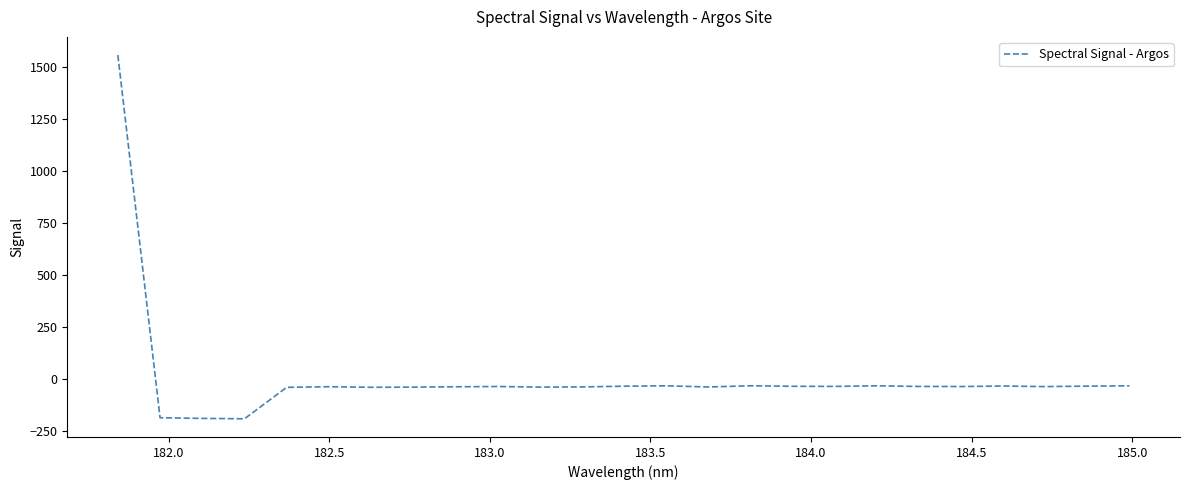

What is the maximum value shown in the chart?

1557.9